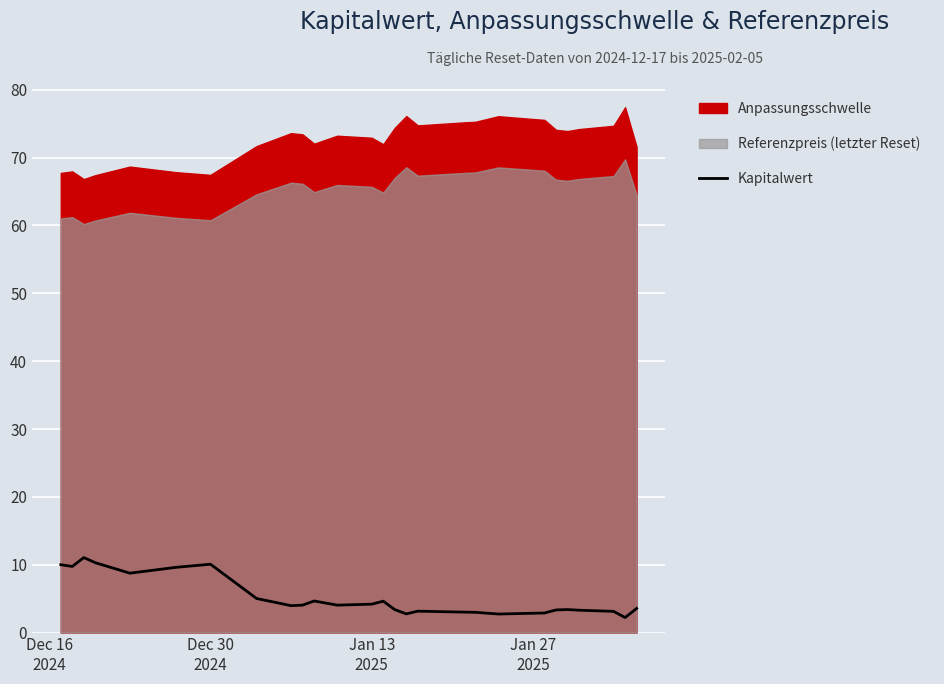

True or false: there are more than 1 points higher than both neighbors.

True